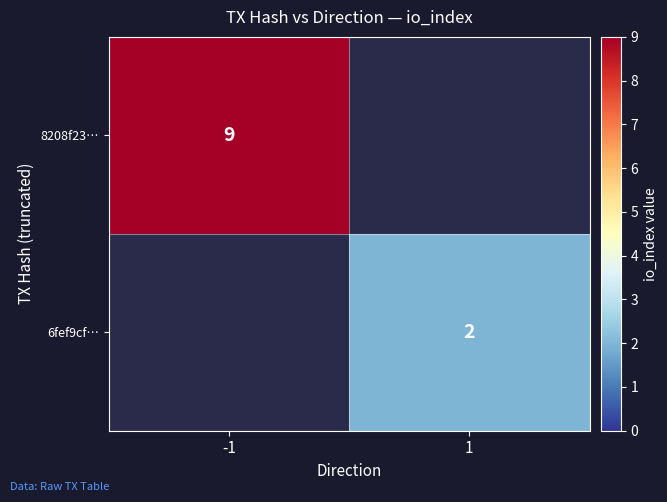

True or false: 8208f23… has a value of 2.0 at -1.

False